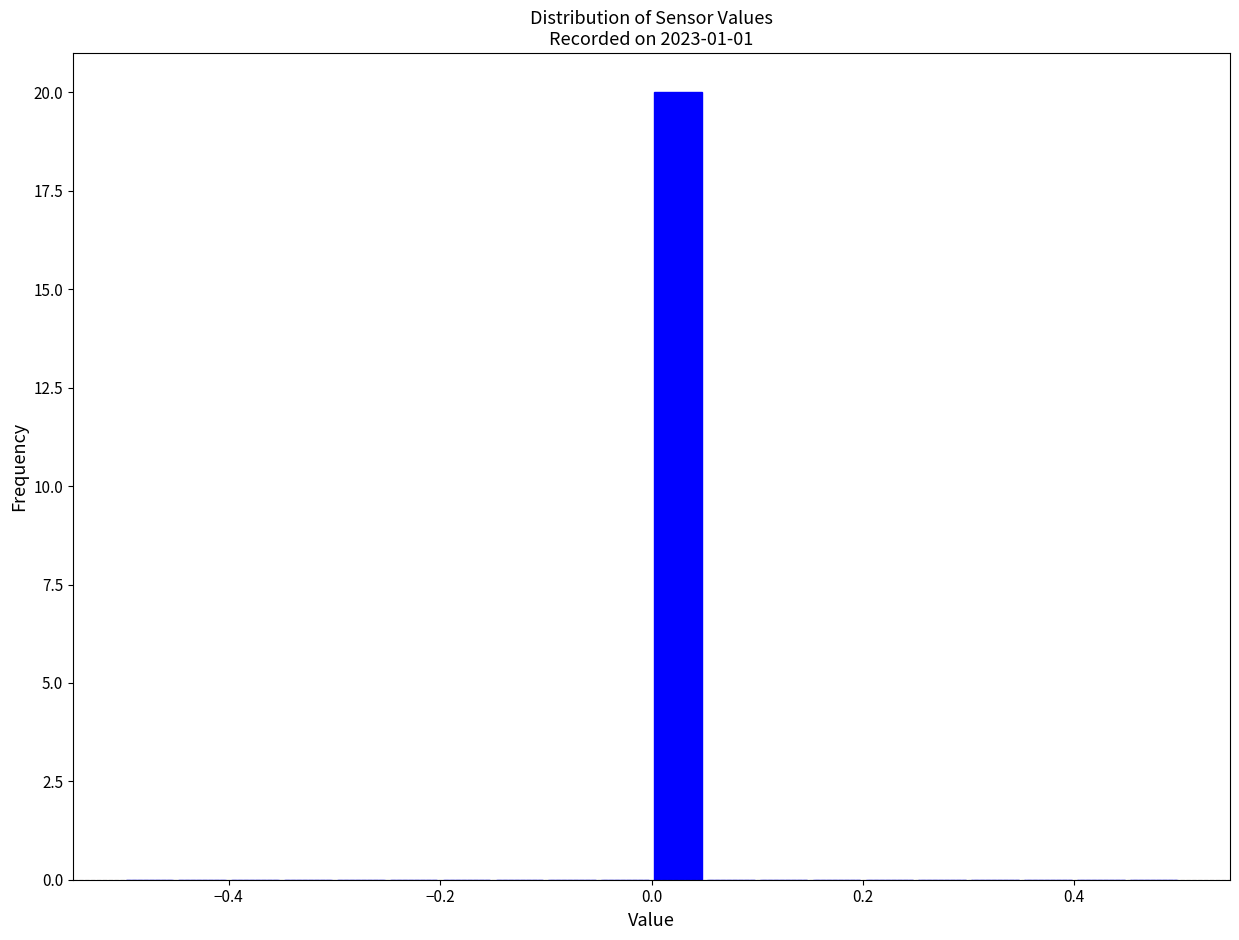

Around what value on the x-axis is the tallest bar? Give the approximate position of its centre, as read against the axis.

0.02